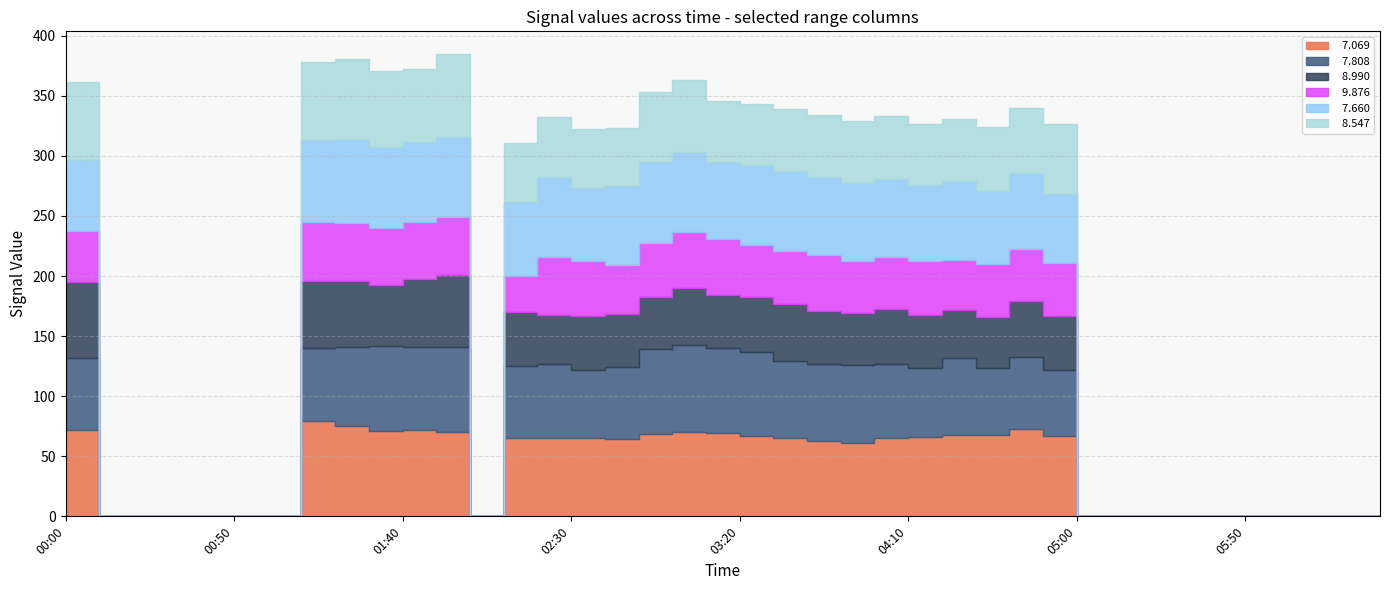

How many lines are shown in the chart?

6